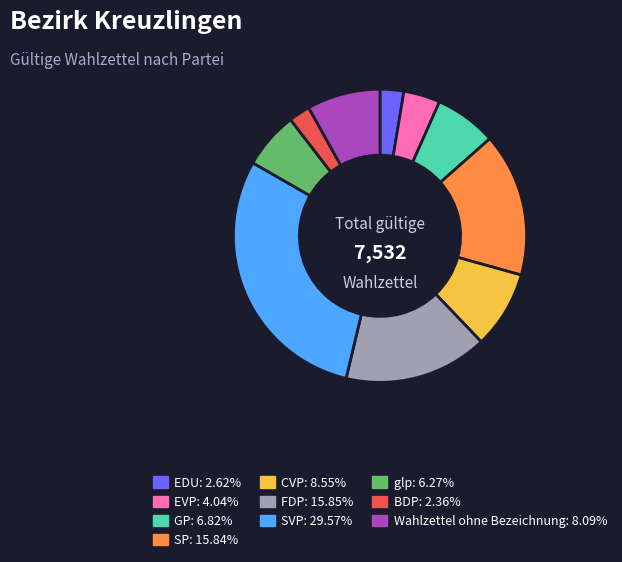

Which has a higher value, glp or SP?

SP